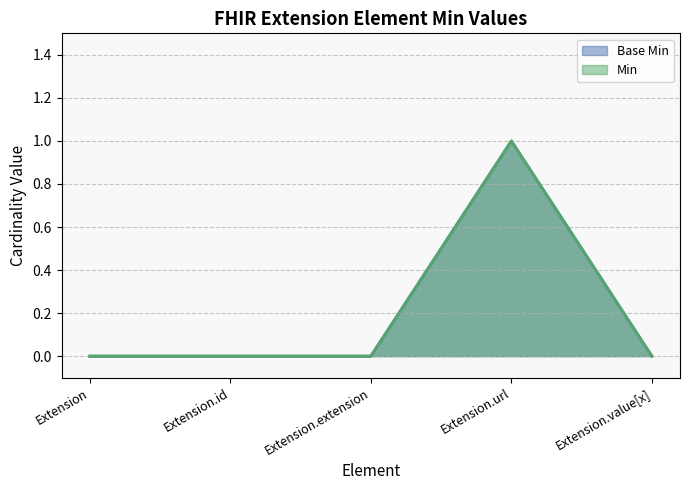

The Base Min series shows 0 at Extension.value[x]. True or false?

True